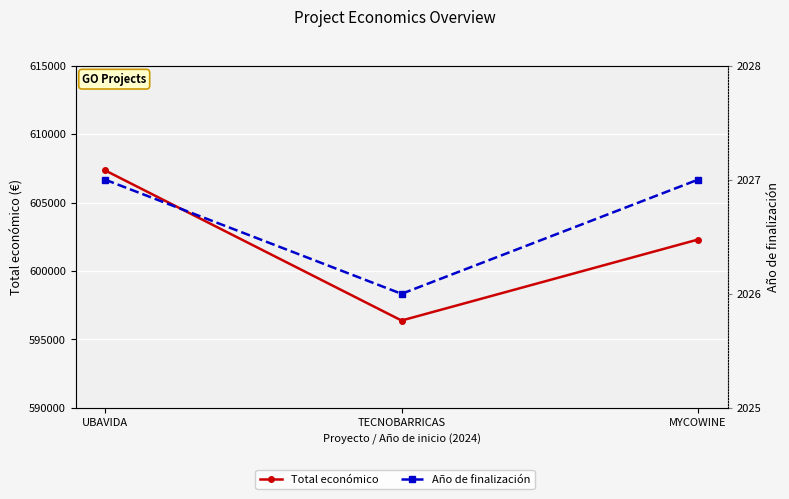

True or false: Total económico has a value of 962481.6 at UBAVIDA.

False